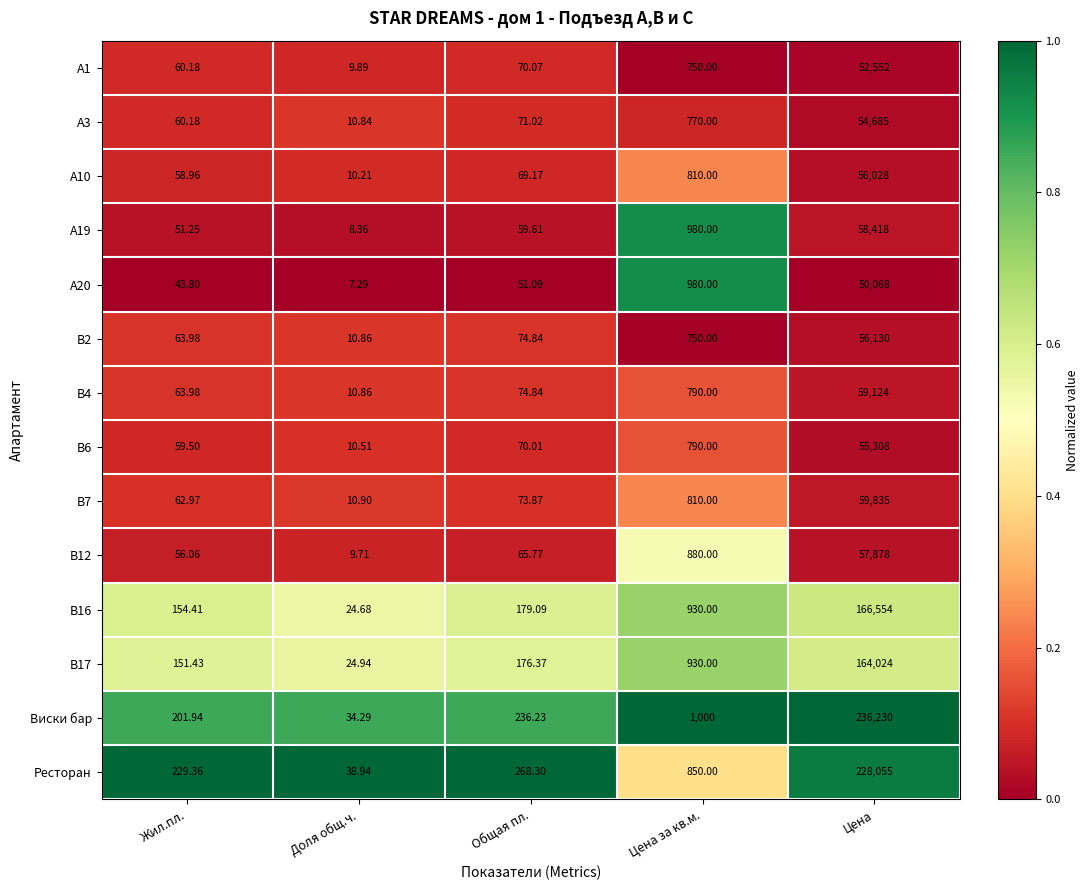

Which series has the widest spread of values?

Виски бар